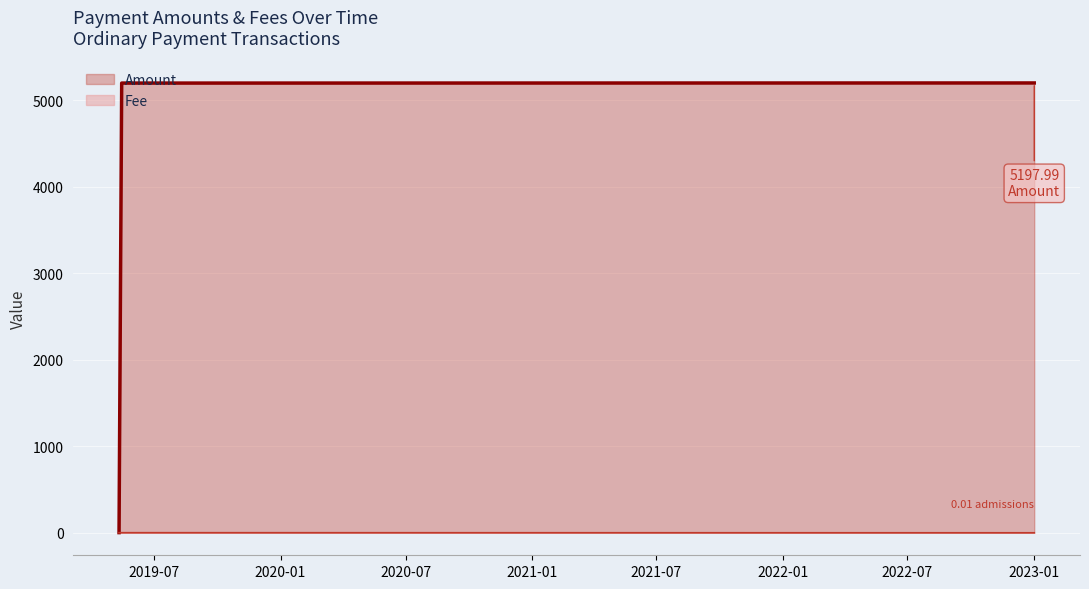

What is the label of the 2nd point from the left?

2019-05-14 21:22:59